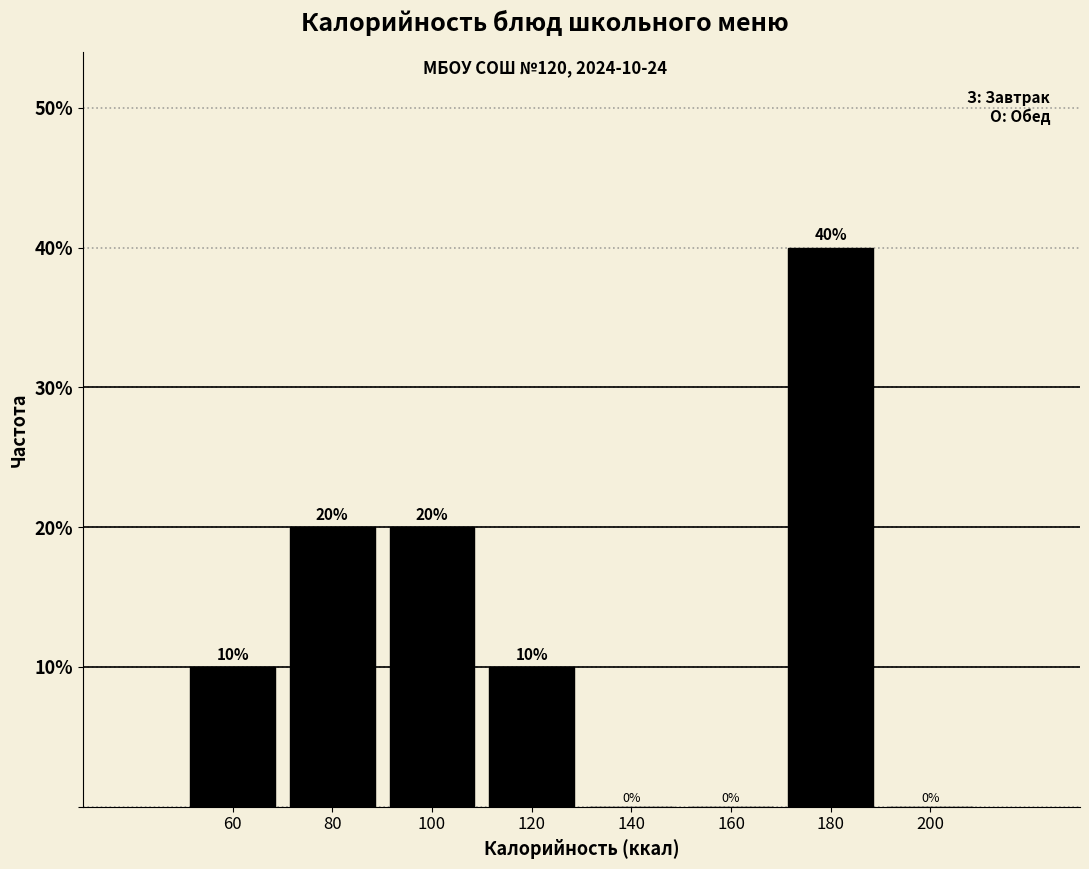

Over which range of the x-axis is the bar tallest?

170 to 190